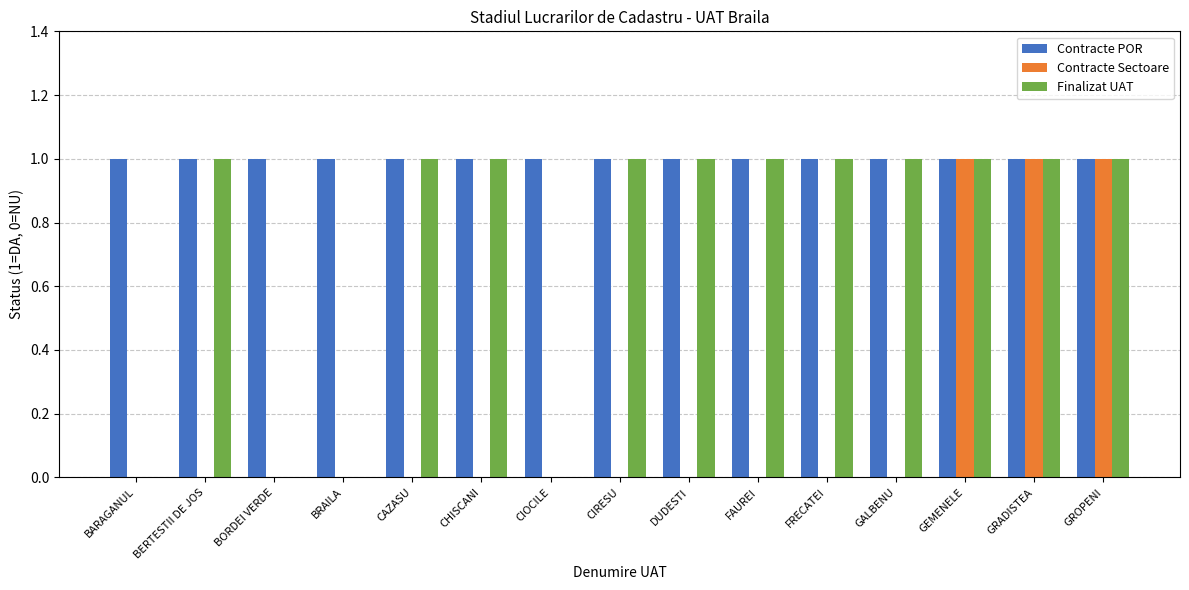

Reading left to right, what are all the values shown in this chart?

Contracte POR: 1	1	1	1	1	1	1	1	1	1	1	1	1	1	1
Contracte Sectoare: 0	0	0	0	0	0	0	0	0	0	0	0	1	1	1
Finalizat UAT: 0	1	0	0	1	1	0	1	1	1	1	1	1	1	1